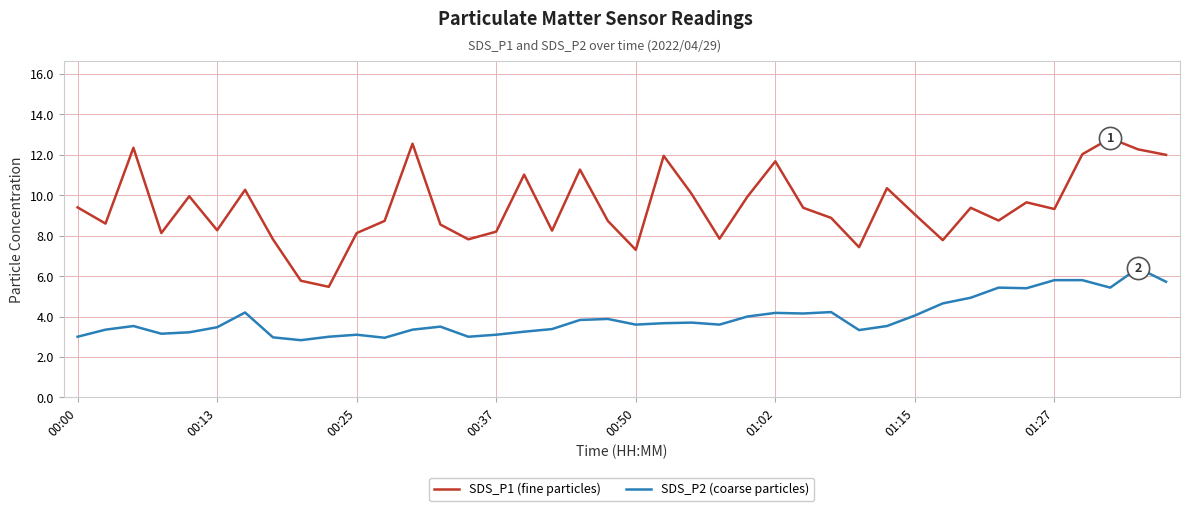

List the series in order of their overall mean, highest first.

SDS_P1 (fine particles), SDS_P2 (coarse particles)